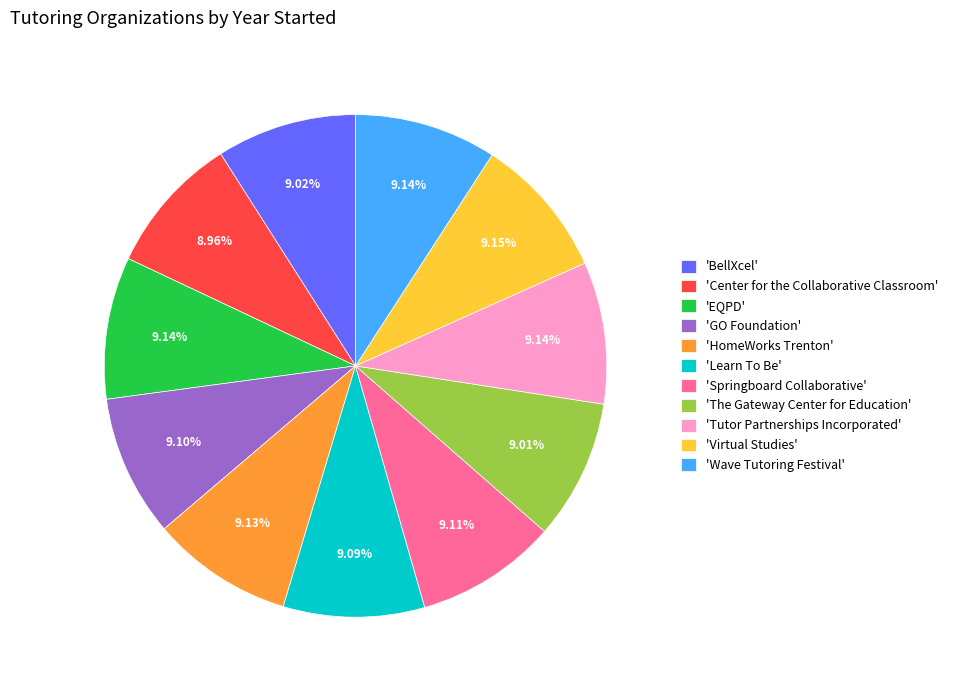

How many slices are in this pie chart?

11